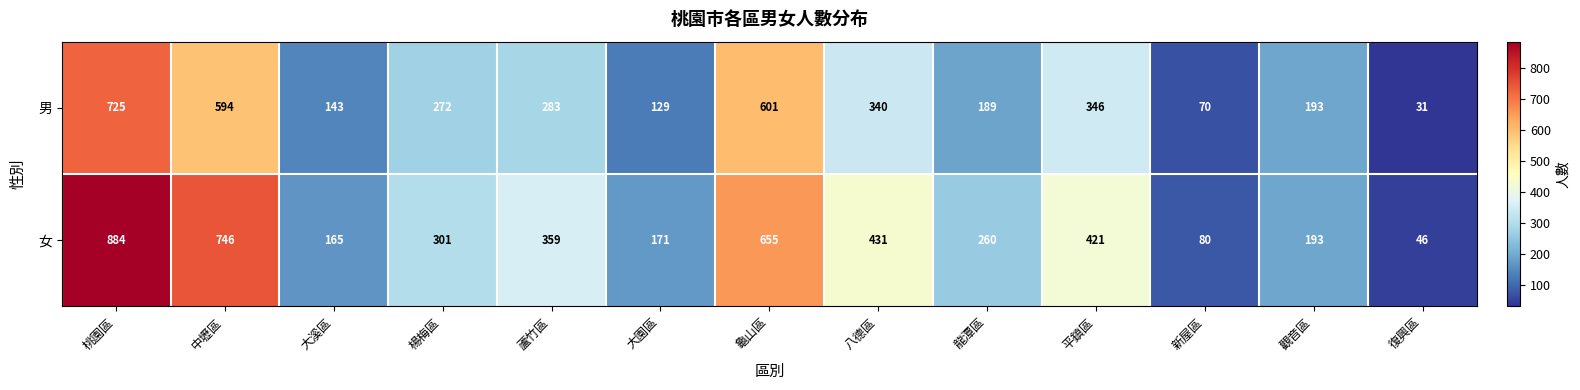

At which label is 女 closest to 465?

八德區